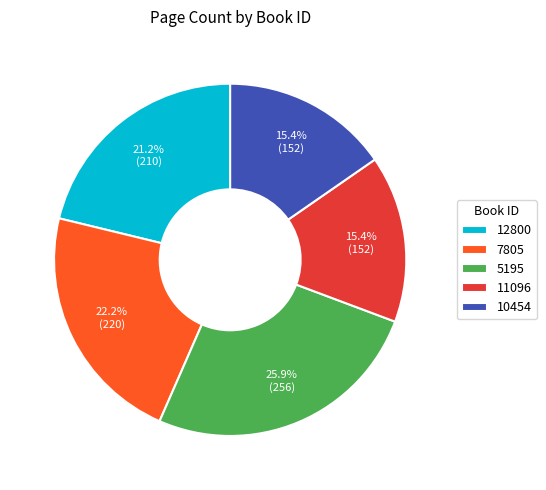

Approximately how many times larger is the value at 11096 compared to 10454?

1.0